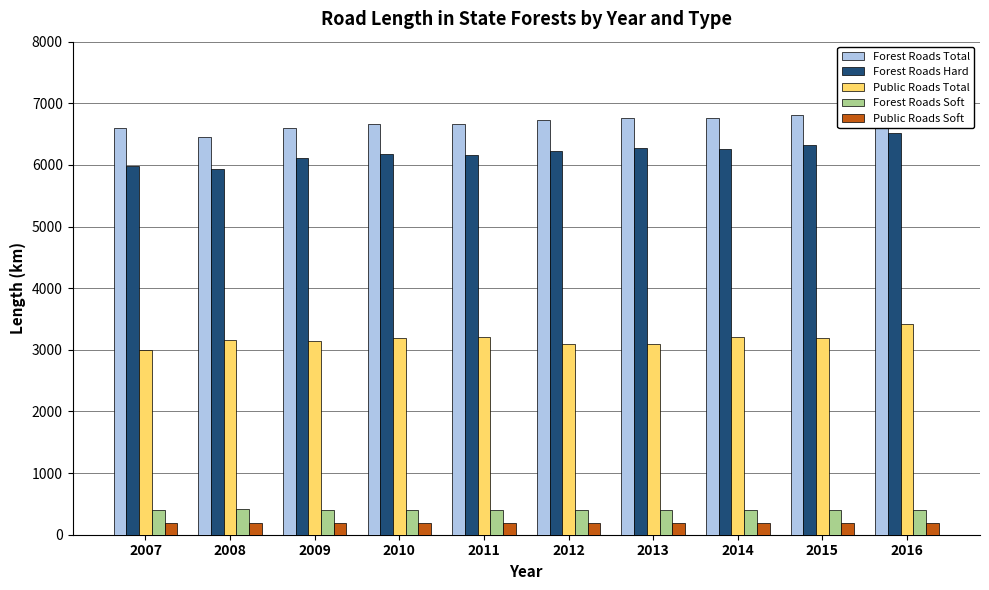

Where is Public Roads Total nearest to the value 3203?

2014